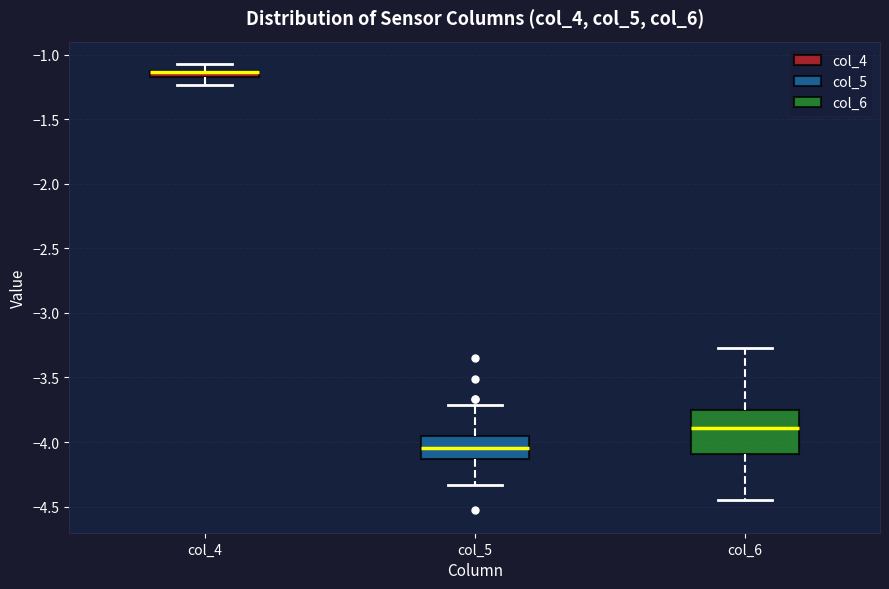

Which box is the tallest, from its lower edge to its upper edge?

col_6